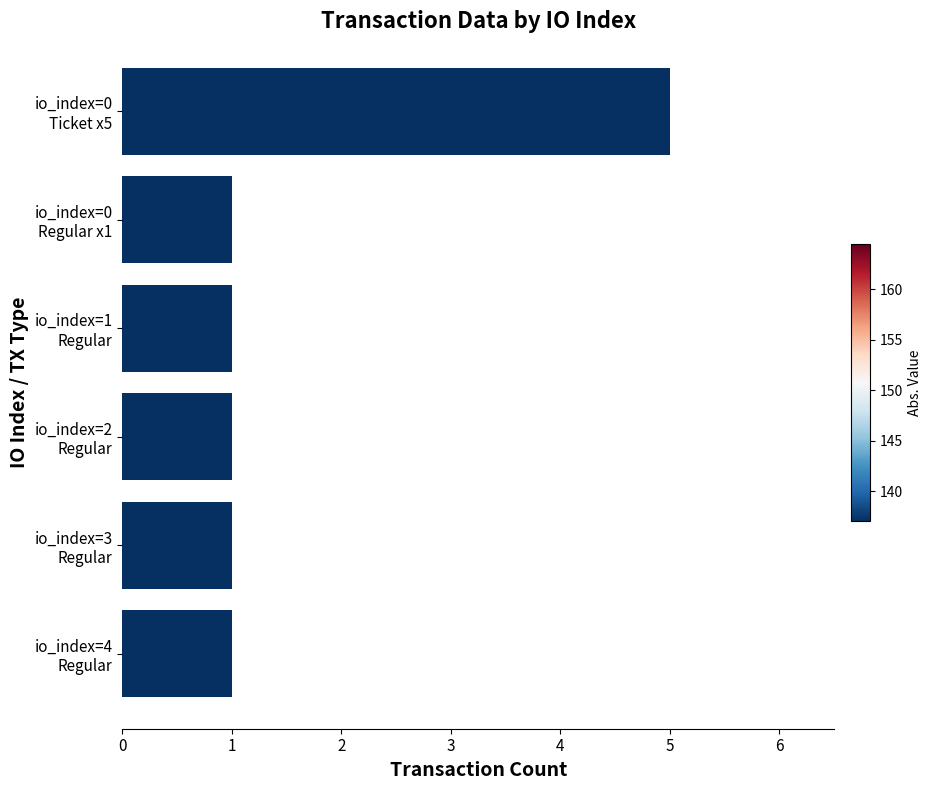

What is the maximum value shown in the chart?

5